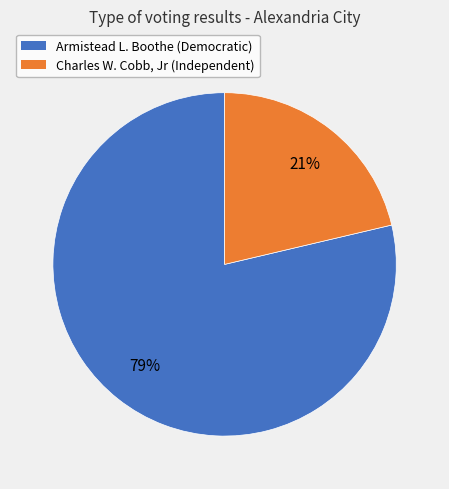

To the nearest percent, what is the average slice percentage?

50%